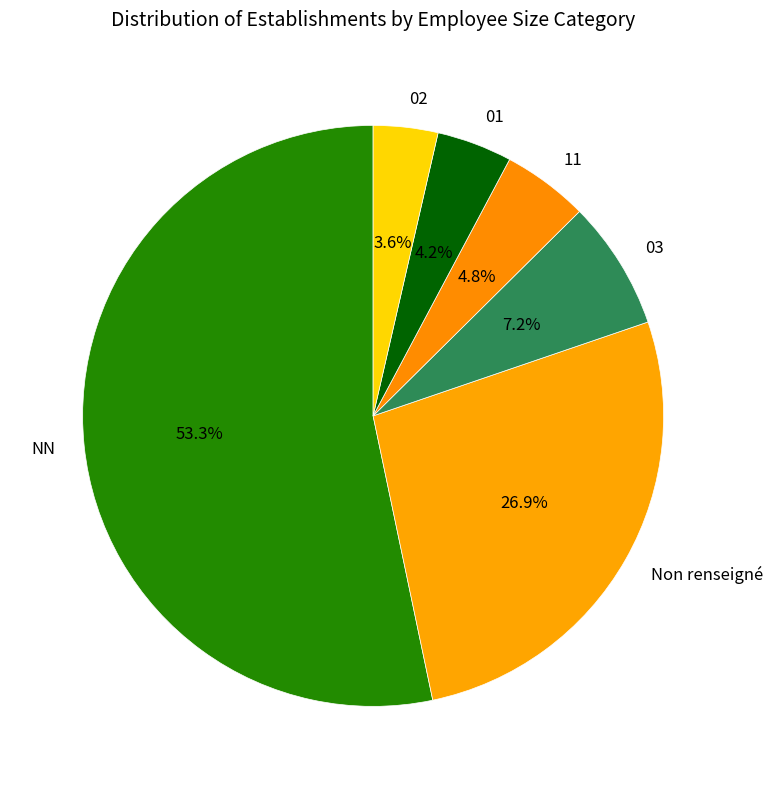

What is the ratio of the value at Non renseigné to the value at NN?

0.5